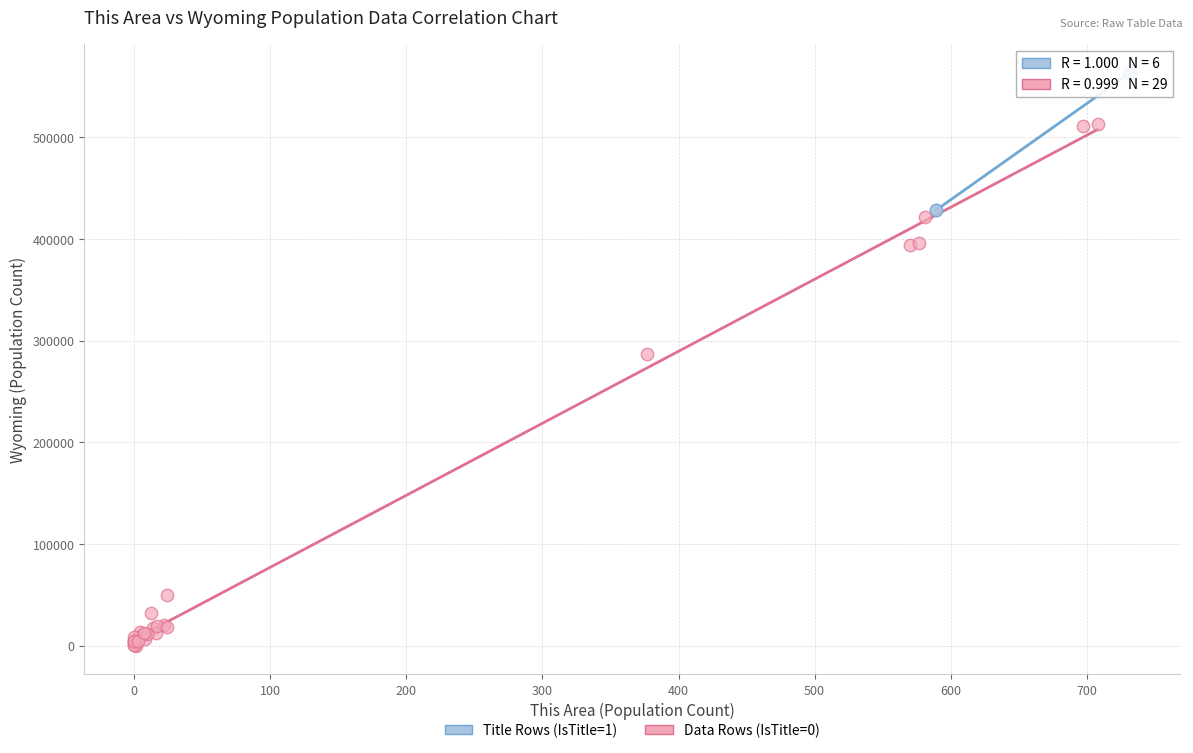

Which series reaches the minimum Y coordinate?

Data Rows (IsTitle=0)